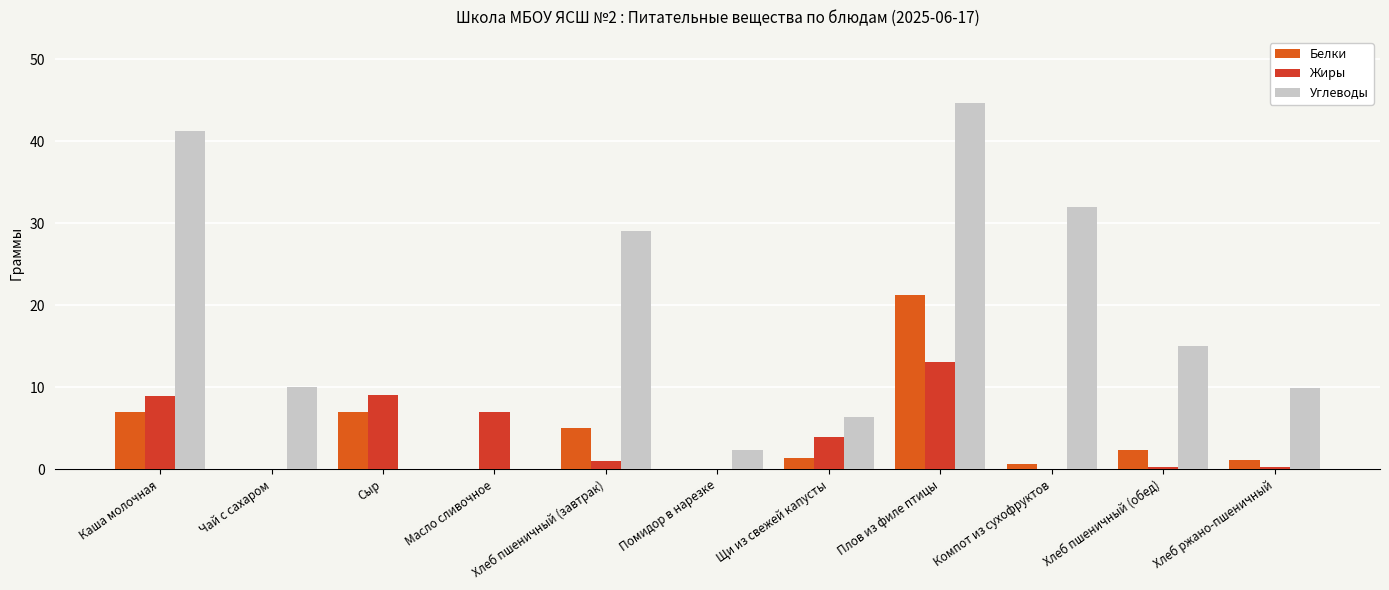

Count the number of data series in this chart.

3